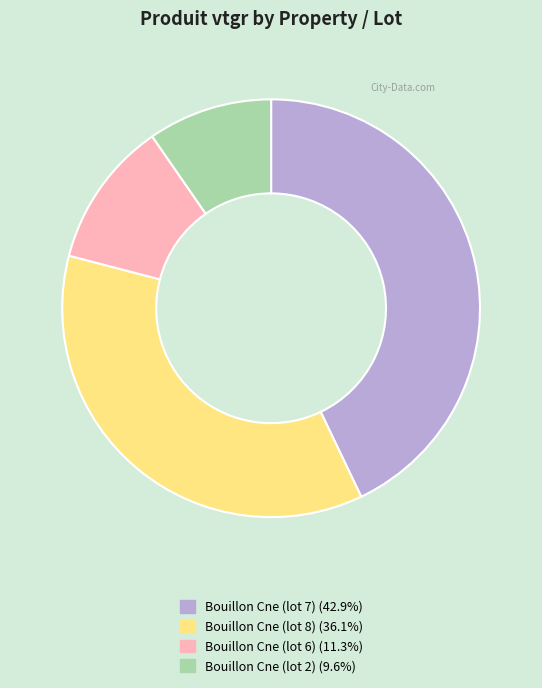

Combined, do Bouillon Cne (lot 6) and Bouillon Cne (lot 8) account for over 50%?

No